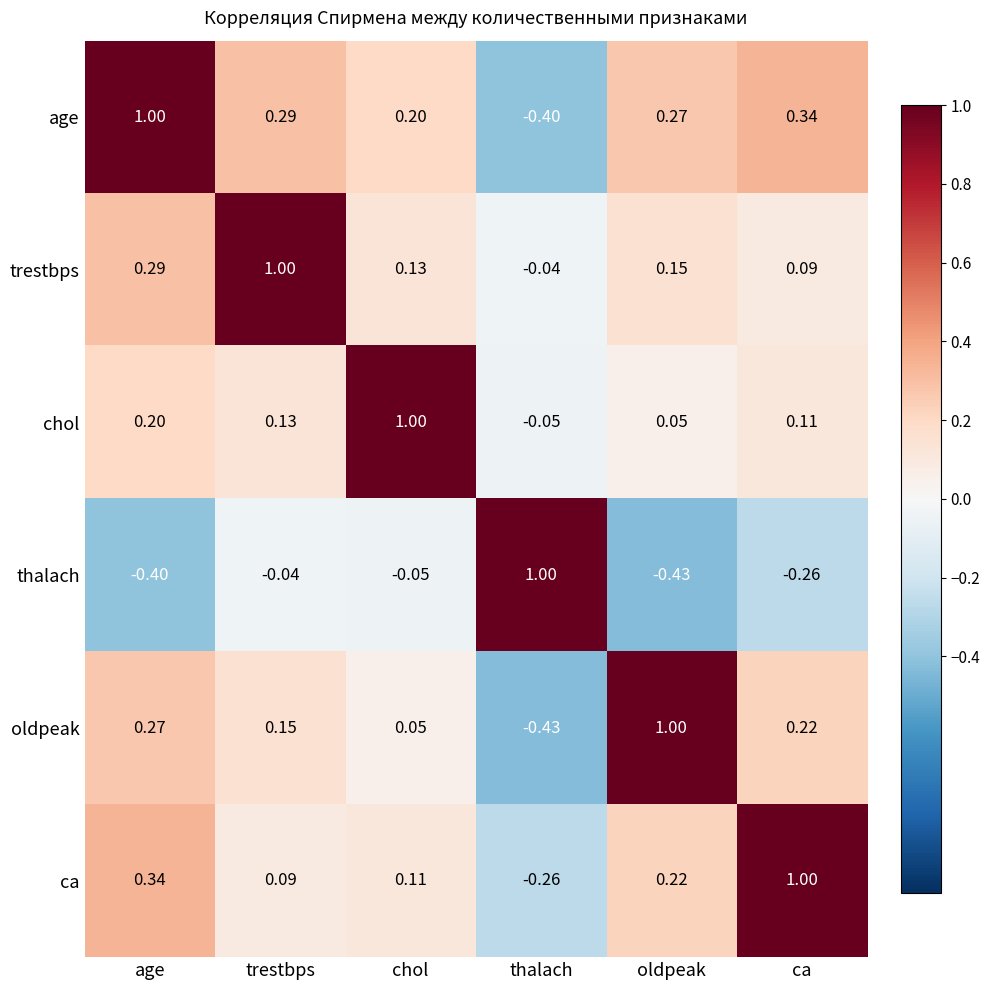

Rank the series at chol from highest to lowest value.

chol, age, trestbps, ca, oldpeak, thalach